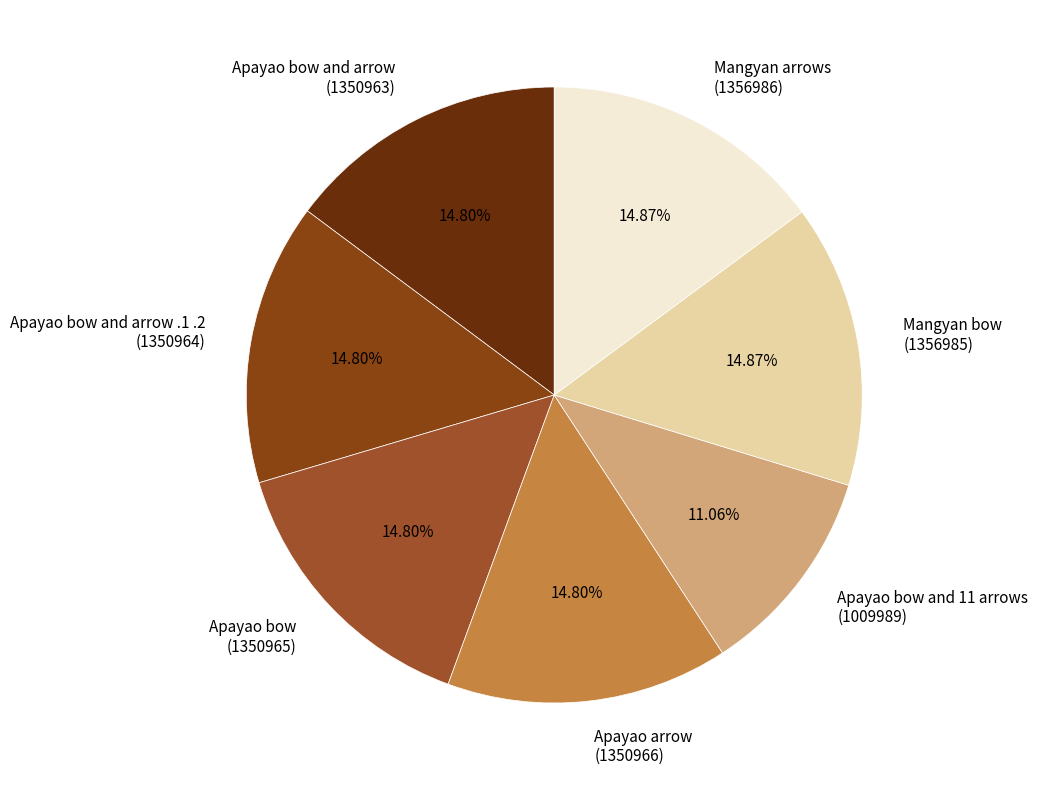

How many segments does this pie chart have?

7